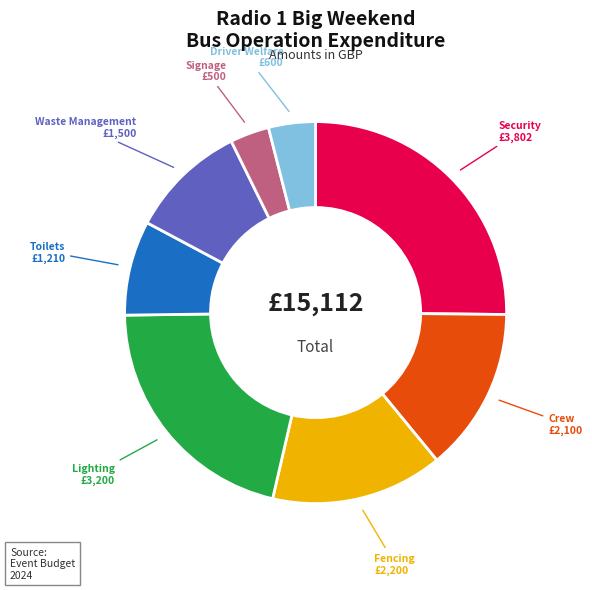

Does any single category account for the majority?

No